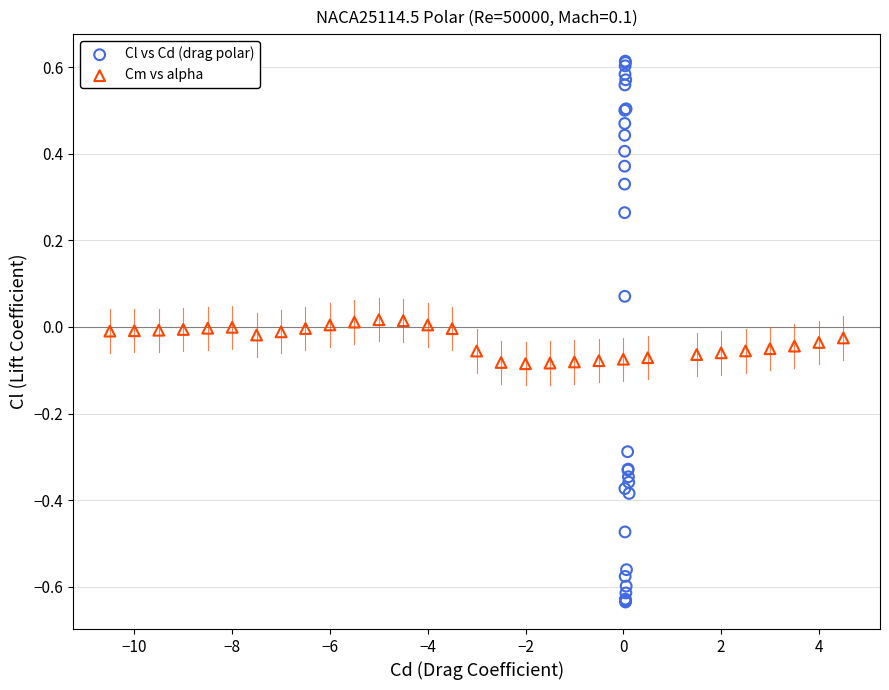

Which series has the widest spread of Y values?

Cl vs Cd (drag polar)